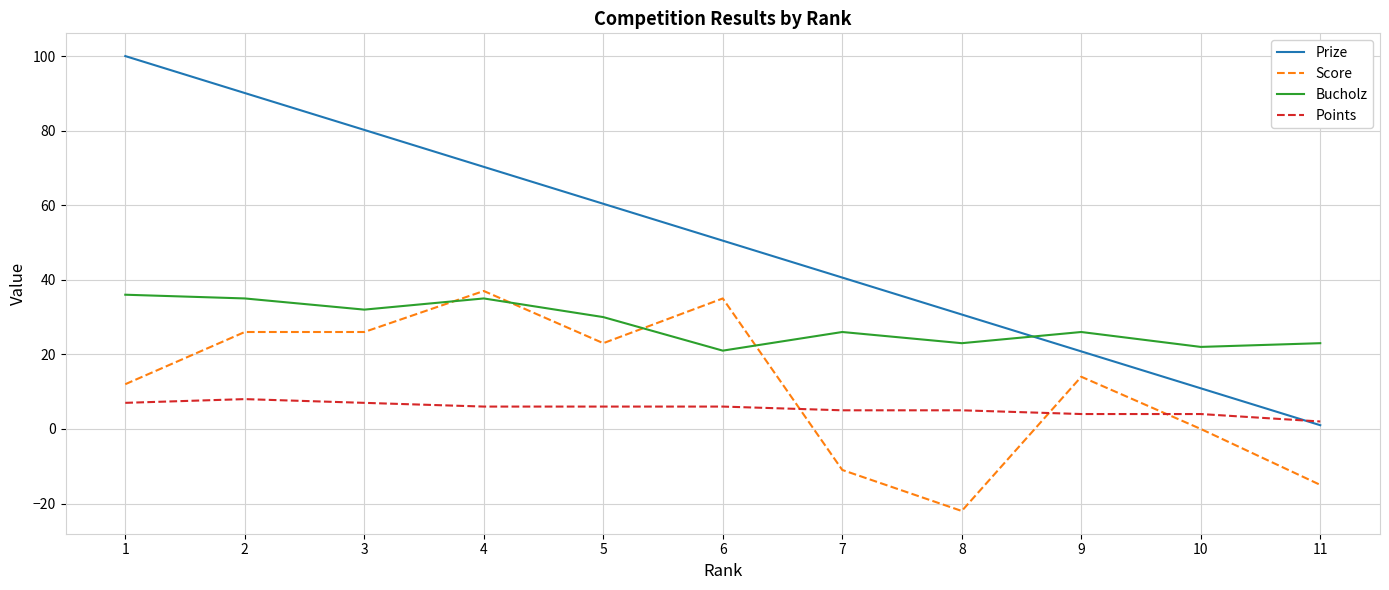

True or false: Score and Prize intersect in this chart.

False